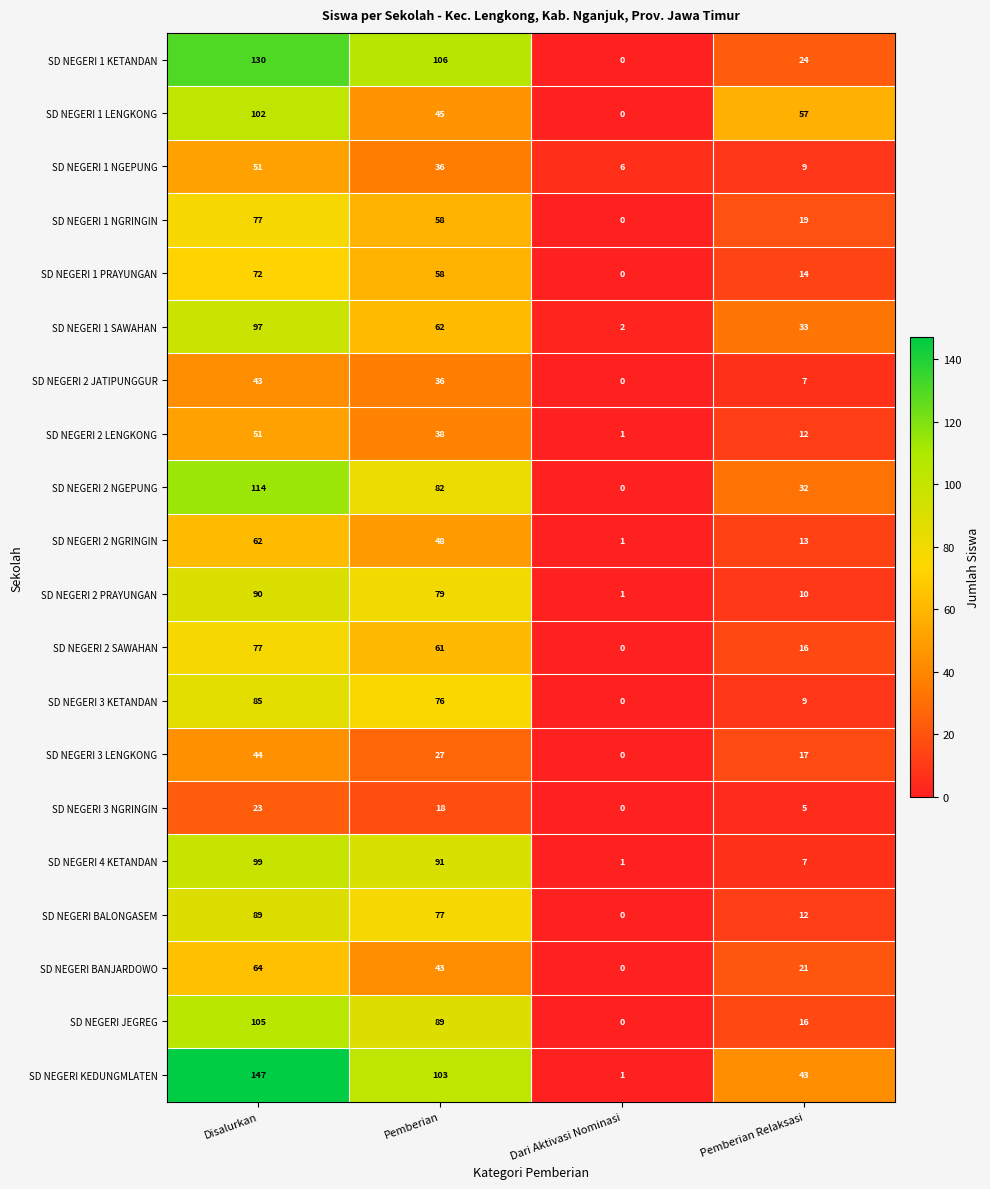

The value of SD NEGERI JEGREG at Pemberian is 135. True or false?

False